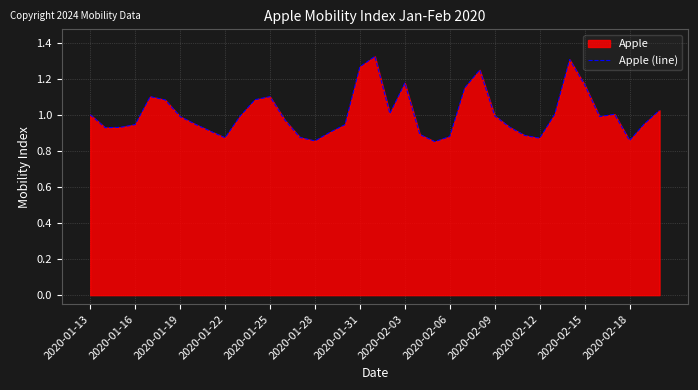

Between 2020-02-15 and 2020-02-06, which is larger?

2020-02-15